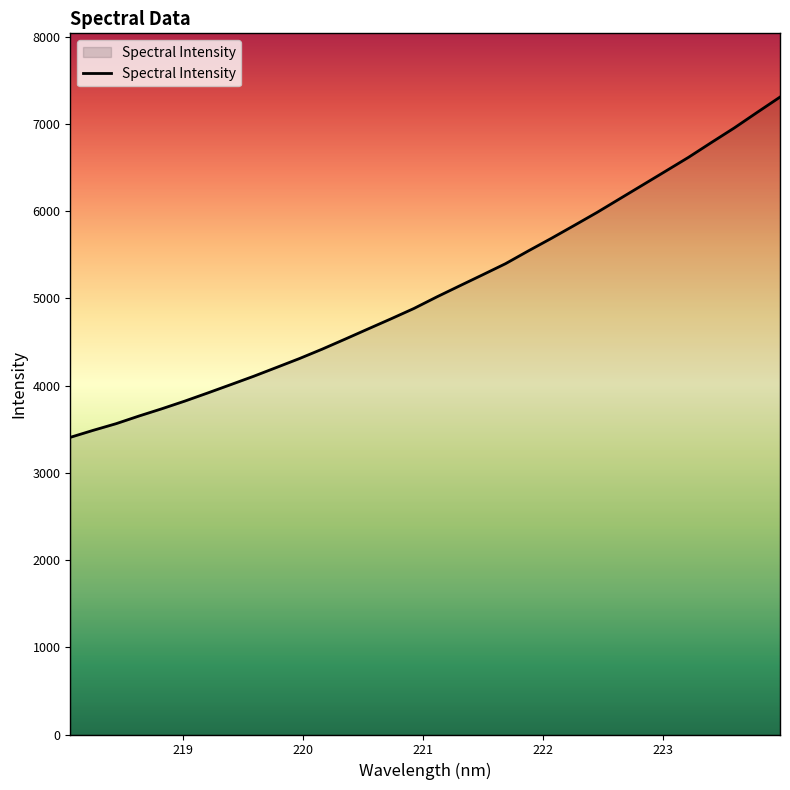

Reading right to left, transcribe all the data shown in this chart.

7306.8	7131.2	6953.0	6786.1	6616.4	6457.7	6299.8	6142.2	5984.5	5834.8	5686.9	5543.8	5396.9	5269.4	5143.2	5016.3	4883.6	4765.0	4649.3	4532.8	4418.1	4309.4	4207.5	4106.2	4010.3	3915.2	3822.1	3734.3	3650.9	3563.0	3486.7	3406.4